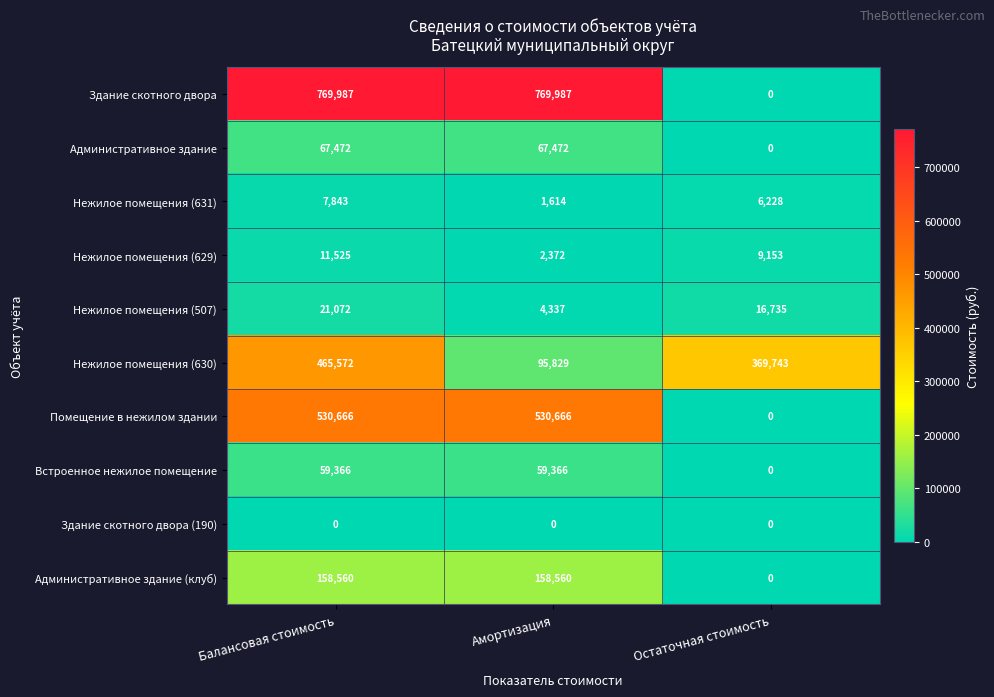

Count the number of data series in this chart.

10